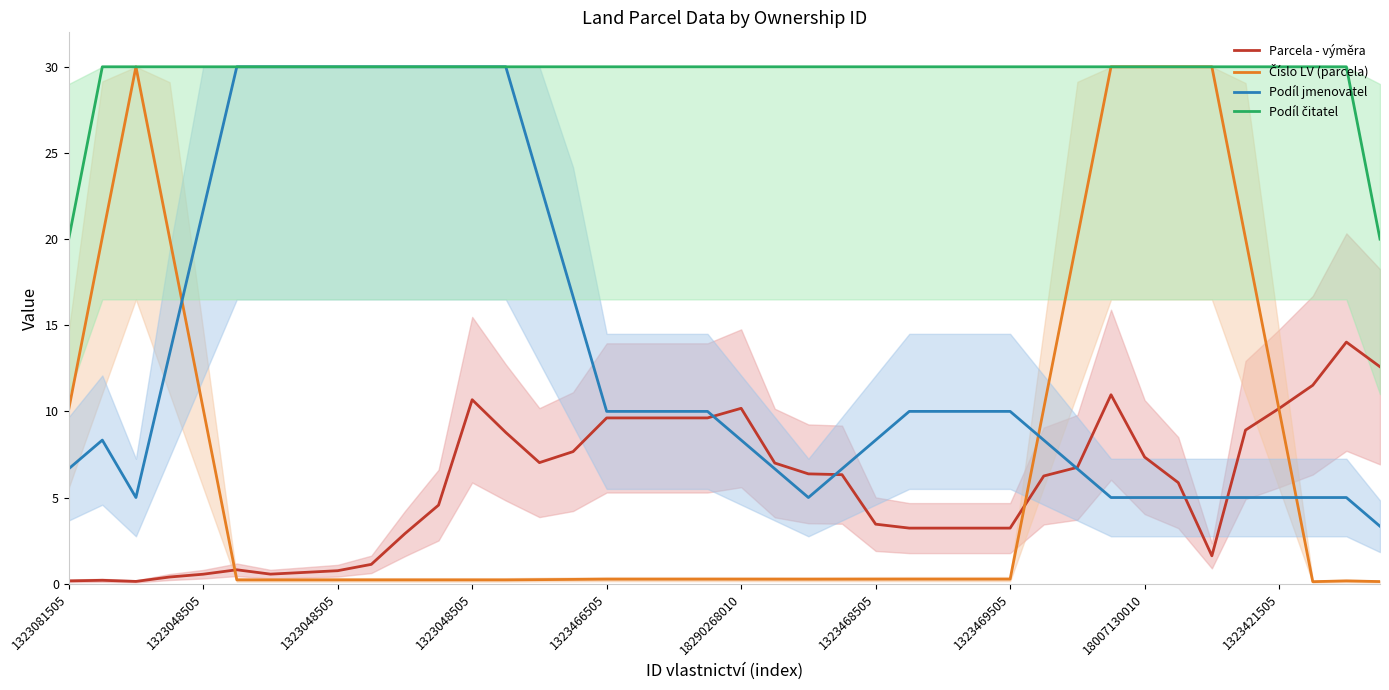

What is the label of the 15th point from the left?

14